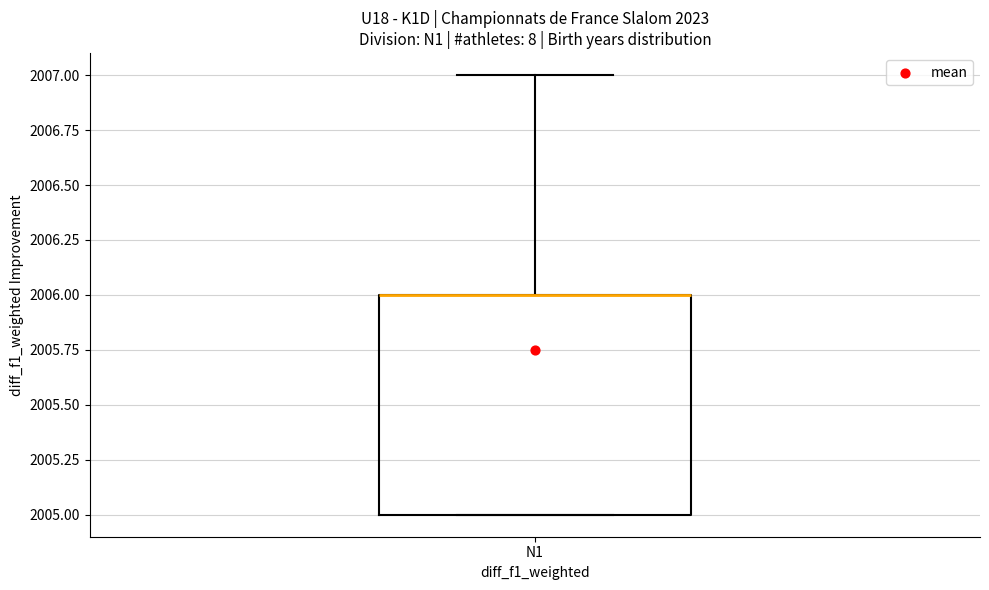

Read this box plot against the y-axis: the position of the median line, the range covered by the box, and the ends of both whiskers. The values are not printed on the chart, so give them approximately, as read against the axis.

median 2006 (drawn on the box's upper edge), box 2005 to 2006, whiskers 2005 to 2007